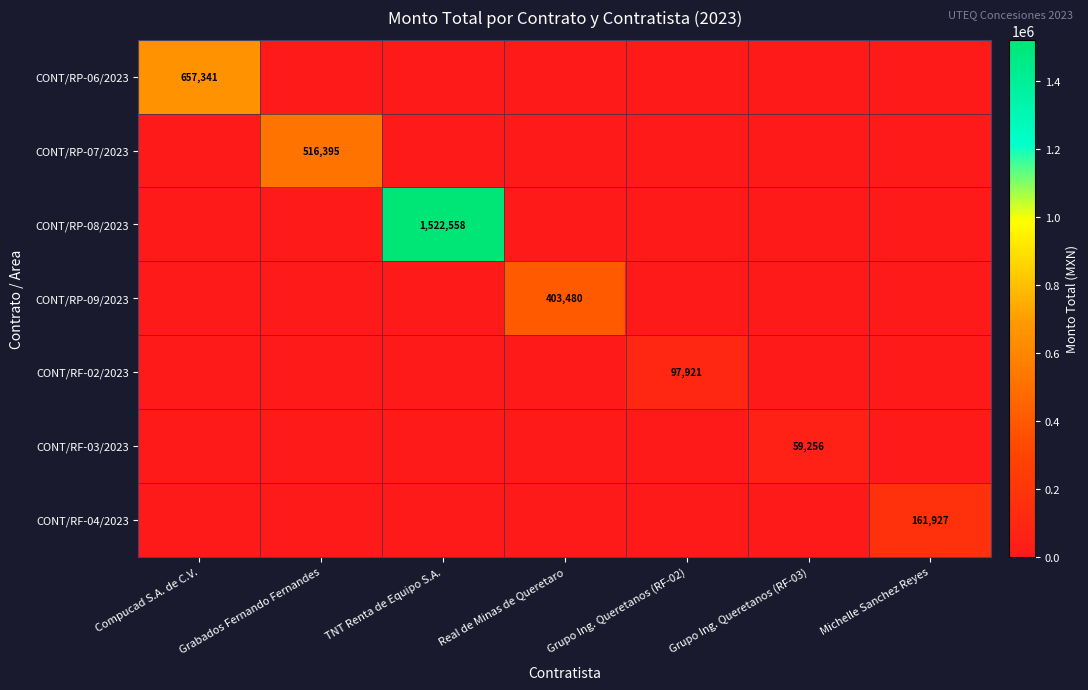

The value of CONT/RP-08/2023 at Compucad S.A. de C.V. is 564012.1. True or false?

False